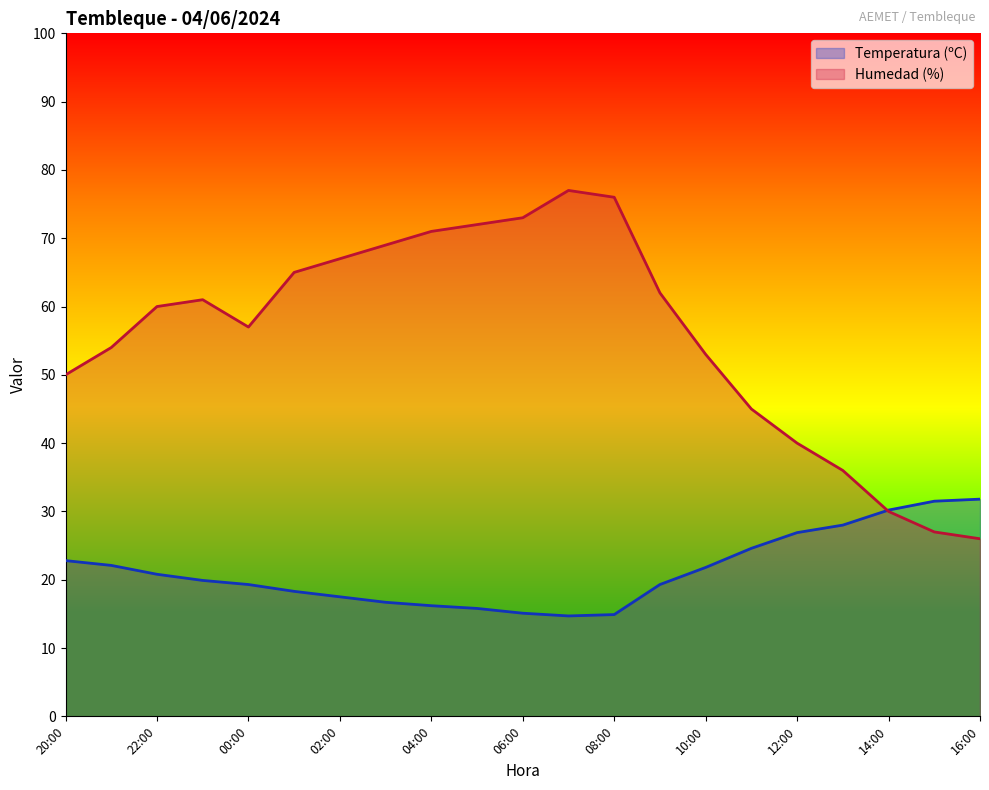

Rank the categories by Humedad (%) value from lowest to highest.

16:00, 15:00, 14:00, 13:00, 12:00, 11:00, 20:00, 10:00, 21:00, 00:00, 22:00, 23:00, 09:00, 01:00, 02:00, 03:00, 04:00, 05:00, 06:00, 08:00, 07:00